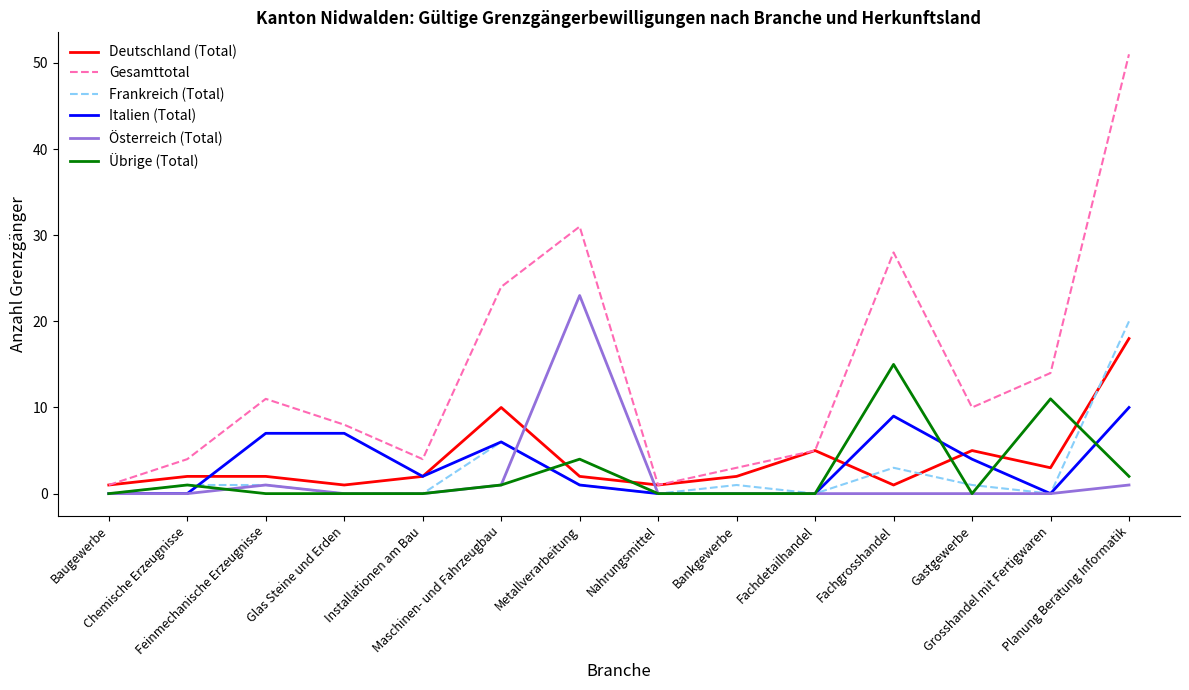

At which category does Deutschland (Total) reach its first local valley?

Glas Steine und Erden